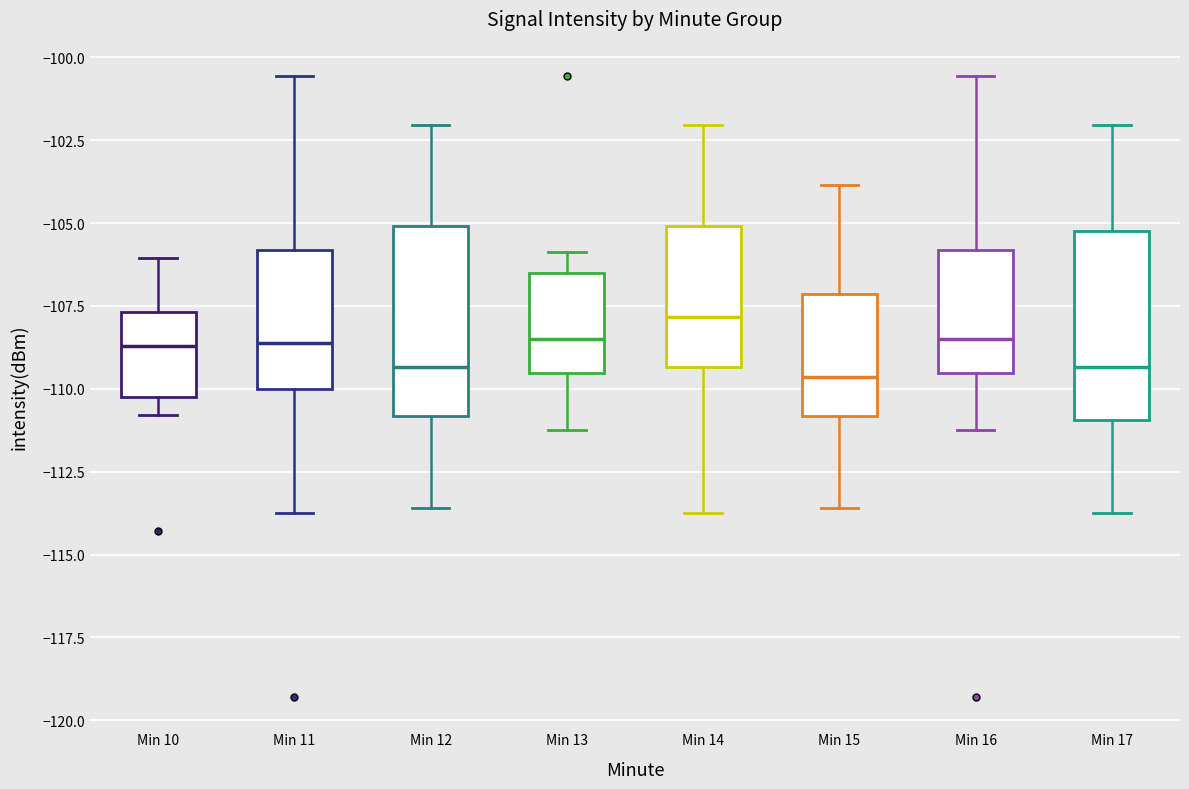

Where is the lower edge of the box for Min 16 on the y-axis? The values are not printed on the chart, so give them approximately, as read against the axis.

-109.5